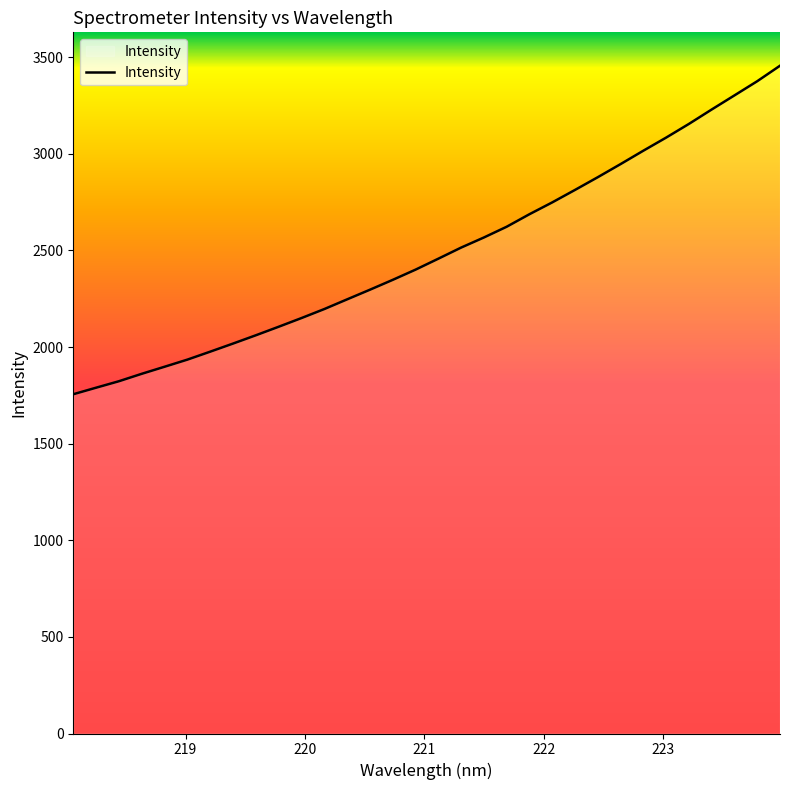

What is the greatest value displayed?

3455.5